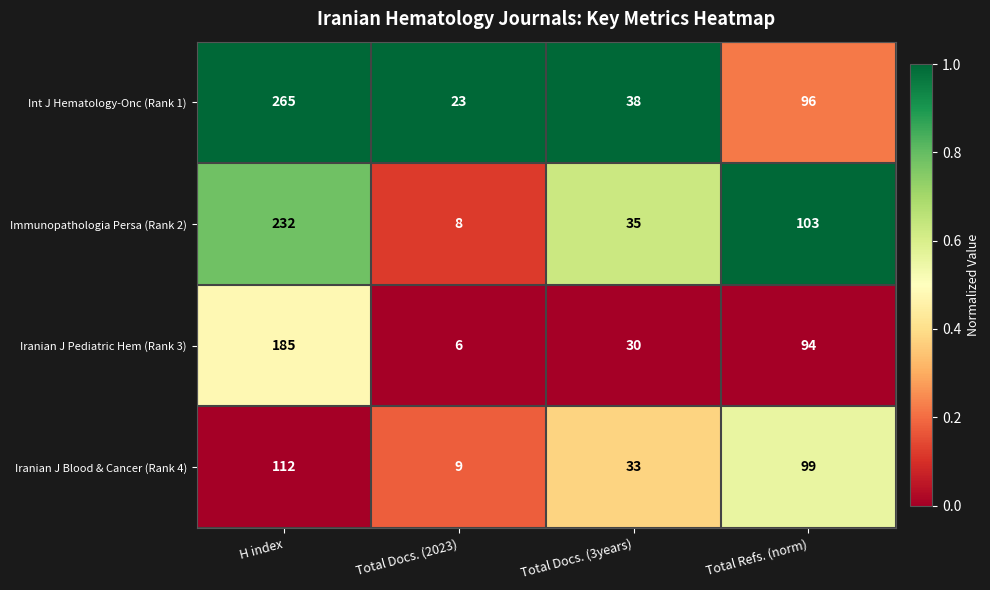

Reading left to right, transcribe all the data shown in this chart.

Int J Hematology-Onc (Rank 1): H index=265	Total Docs. (2023)=23	Total Docs. (3years)=38	Total Refs. (norm)=96
Immunopathologia Persa (Rank 2): H index=232	Total Docs. (2023)=8	Total Docs. (3years)=35	Total Refs. (norm)=103
Iranian J Pediatric Hem (Rank 3): H index=185	Total Docs. (2023)=6	Total Docs. (3years)=30	Total Refs. (norm)=94
Iranian J Blood & Cancer (Rank 4): H index=112	Total Docs. (2023)=9	Total Docs. (3years)=33	Total Refs. (norm)=99